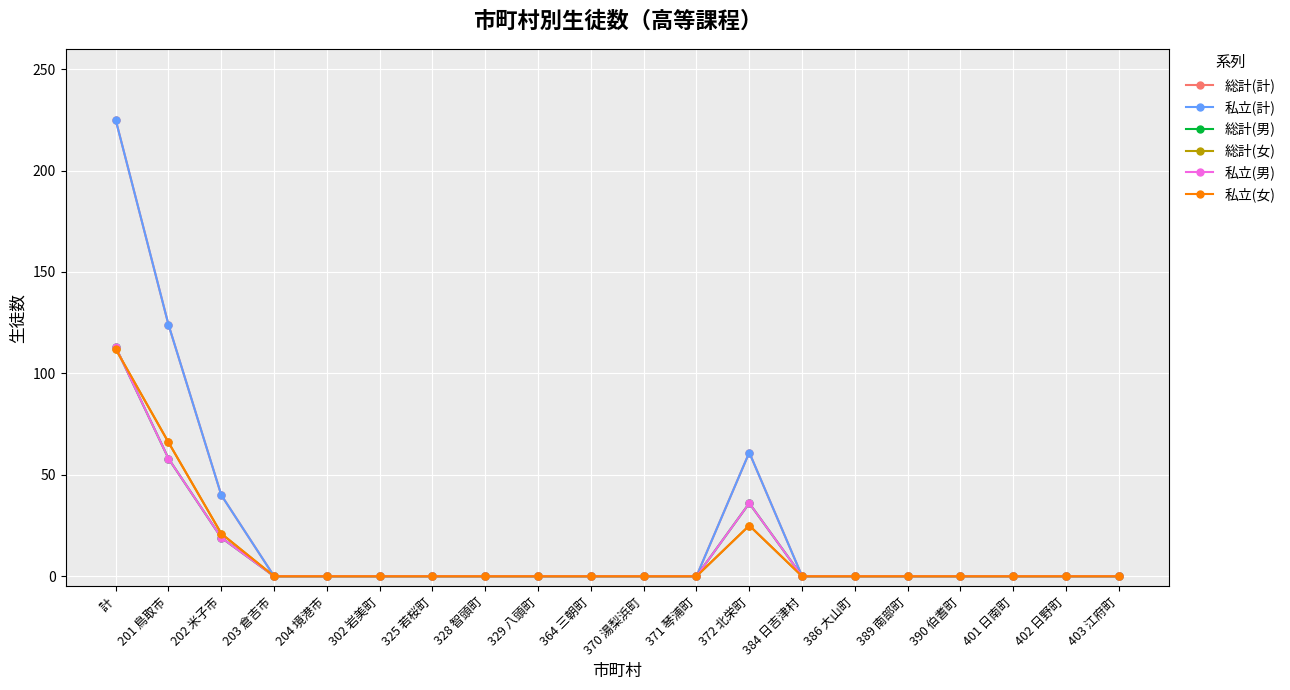

What is the label of the 6th point from the left?

302 岩美町